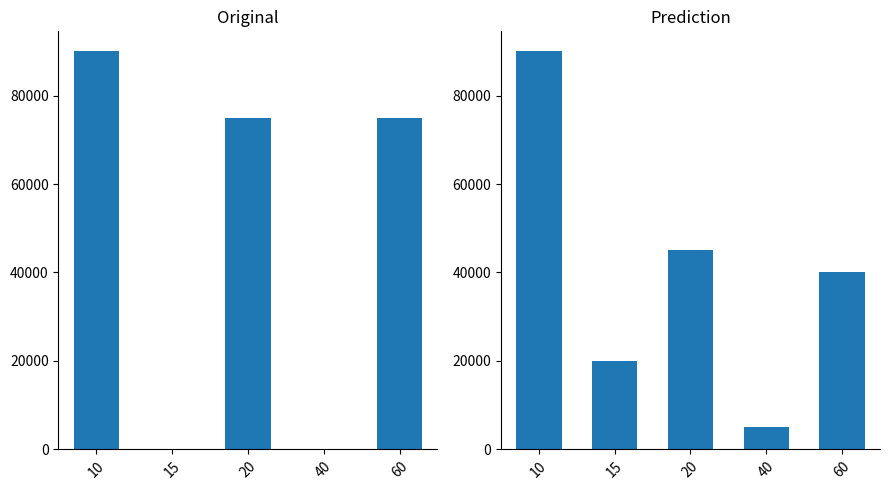

How many values in Samlet mængde per 31/12-2018 are above zero?

4